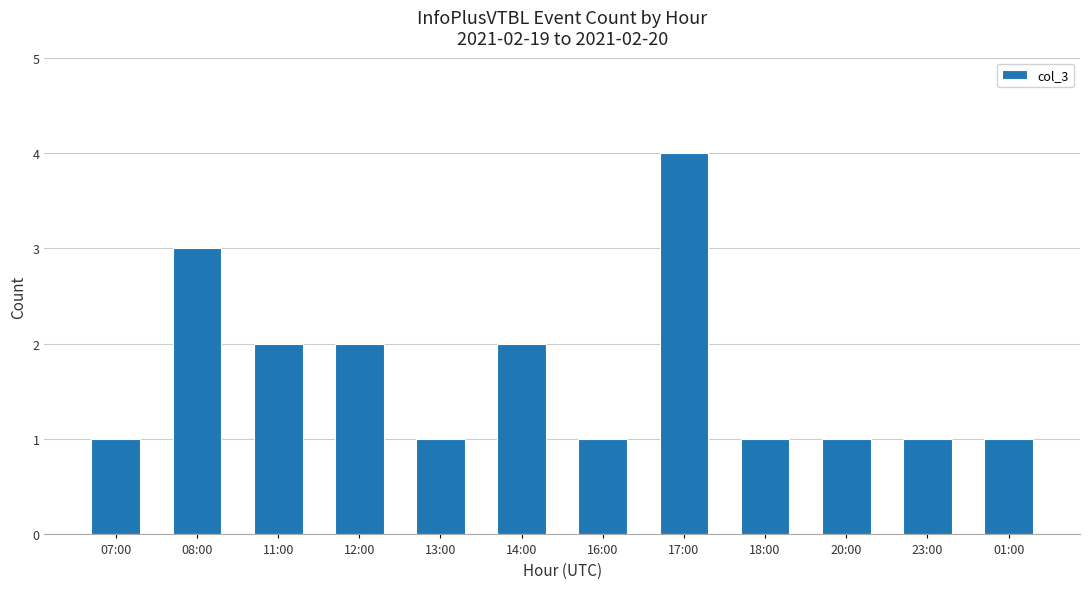

True or false: the data shows 2 at 07:00.

False